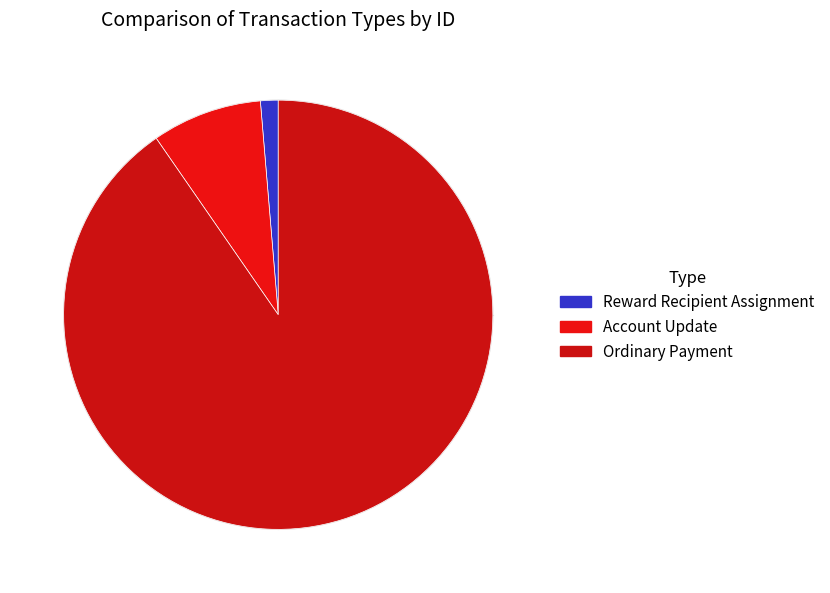

Which category accounts for the majority?

Ordinary Payment